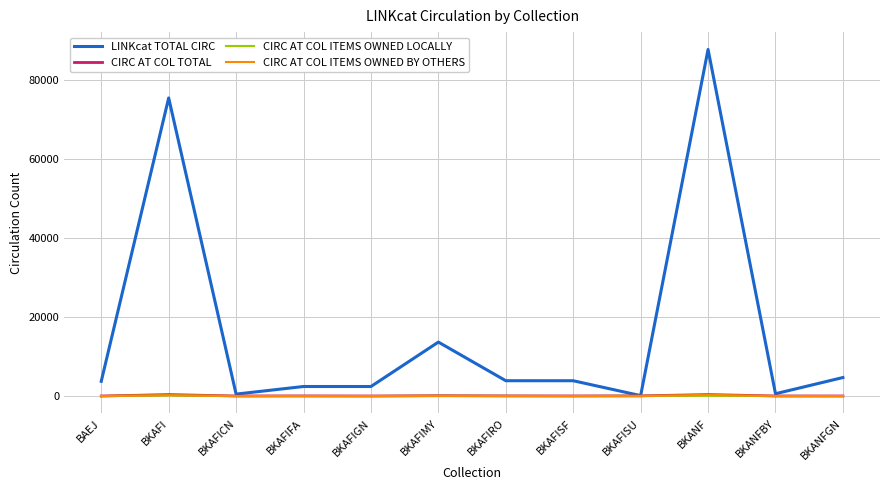

Is the value of LINKcat TOTAL CIRC at BKANFGN greater than the value of CIRC AT COL ITEMS OWNED LOCALLY at BKAFI?

Yes